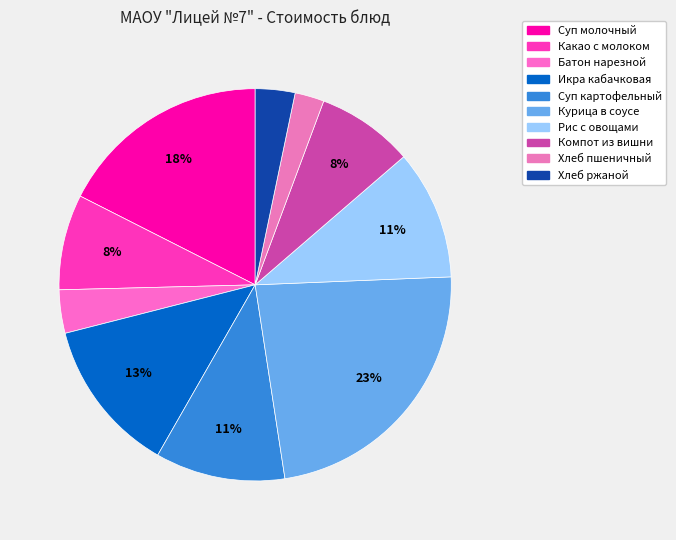

How many slices are in this pie chart?

10